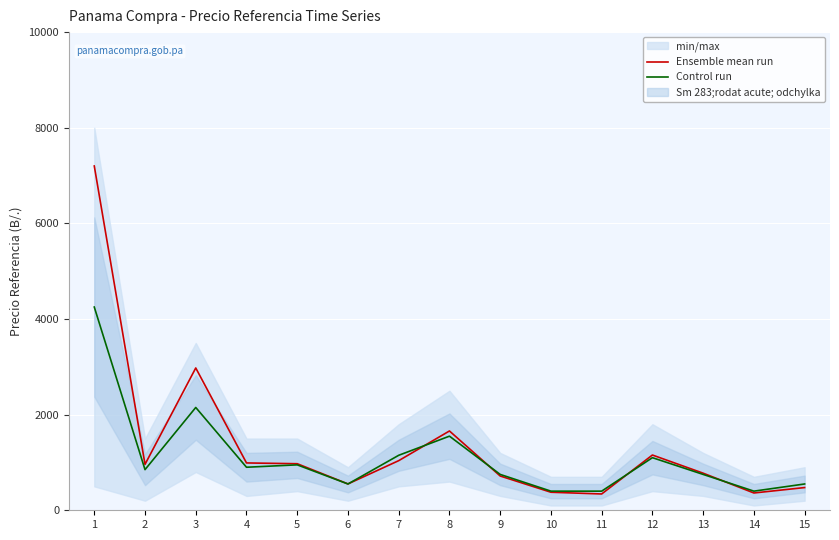

Rank the series by their average value, from lowest to highest.

Control run, Ensemble mean run